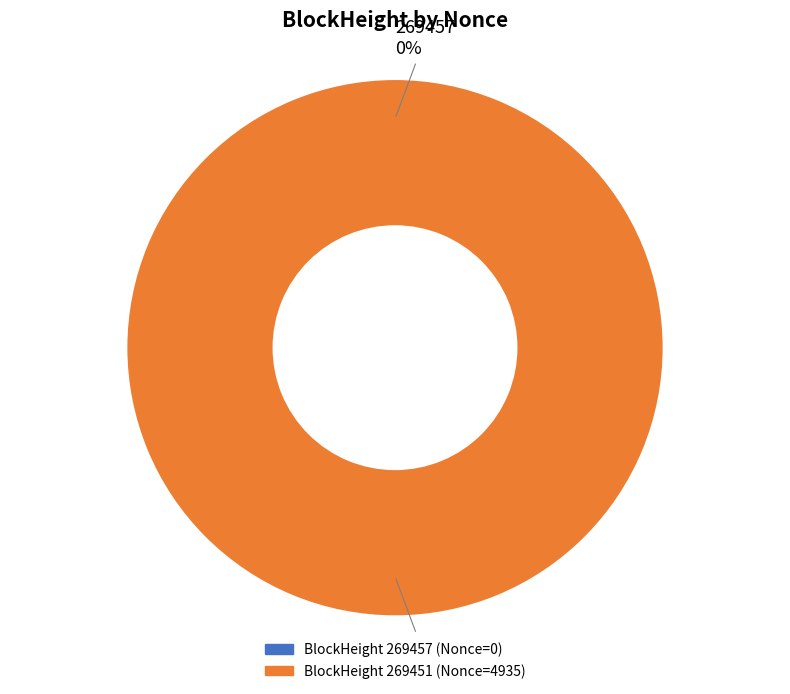

Count the number of slices in the pie.

2